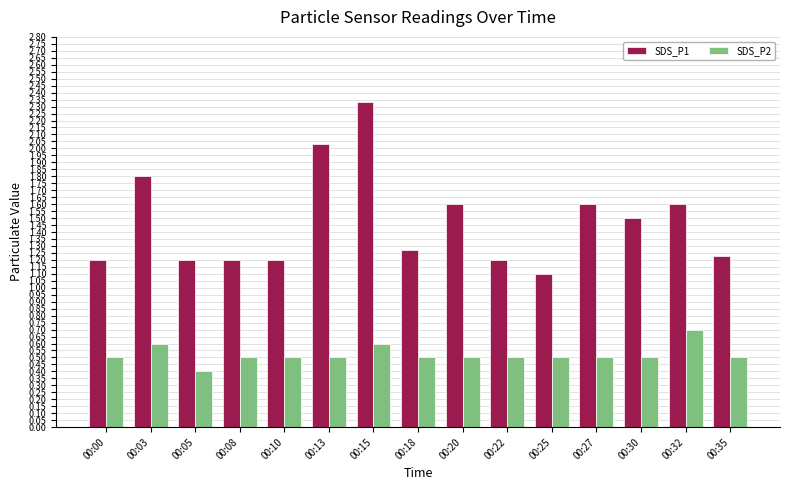

Is it true that SDS_P1 equals 1.9 at 00:08?

False